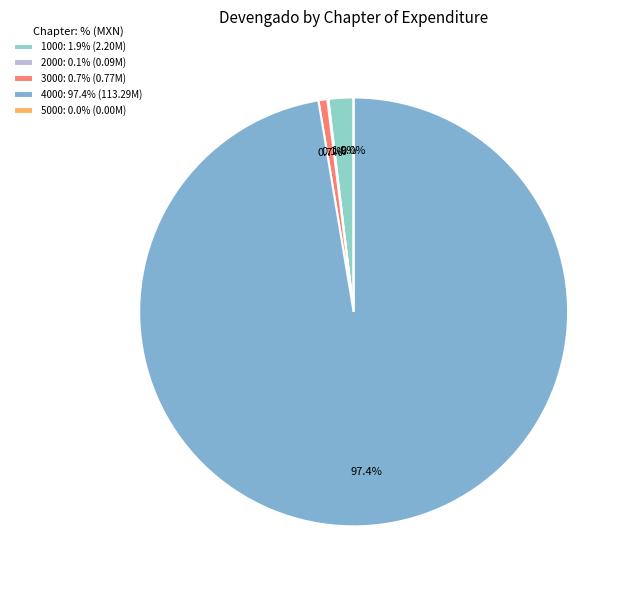

Is the sum of 3000 and 4000 greater than half?

Yes